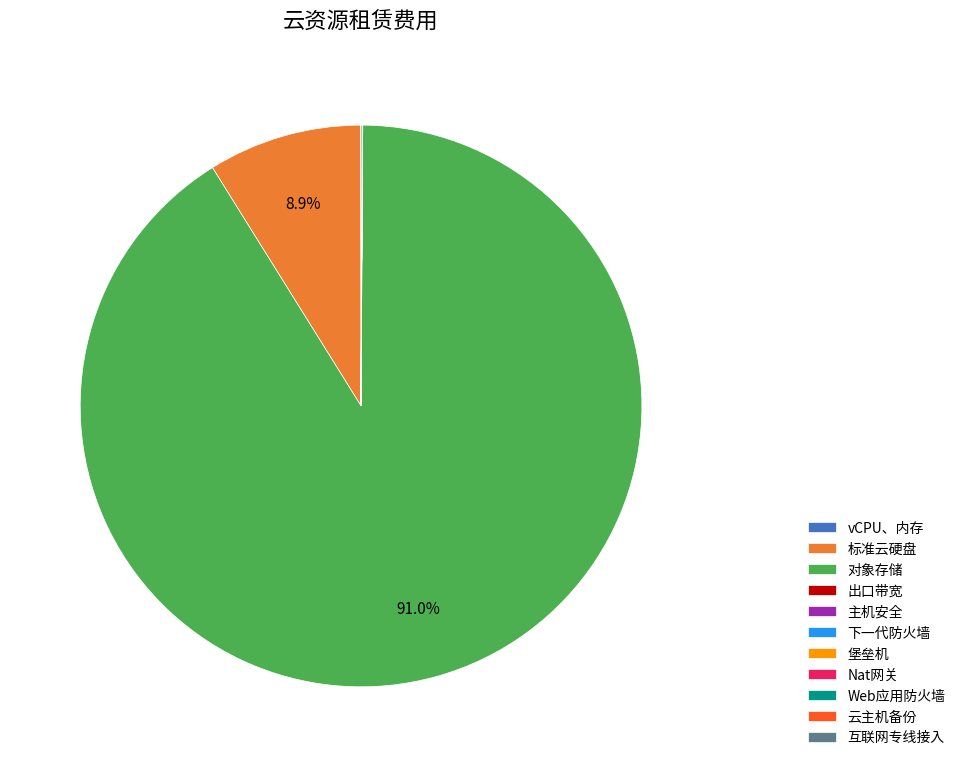

Which slice is the largest?

对象存储